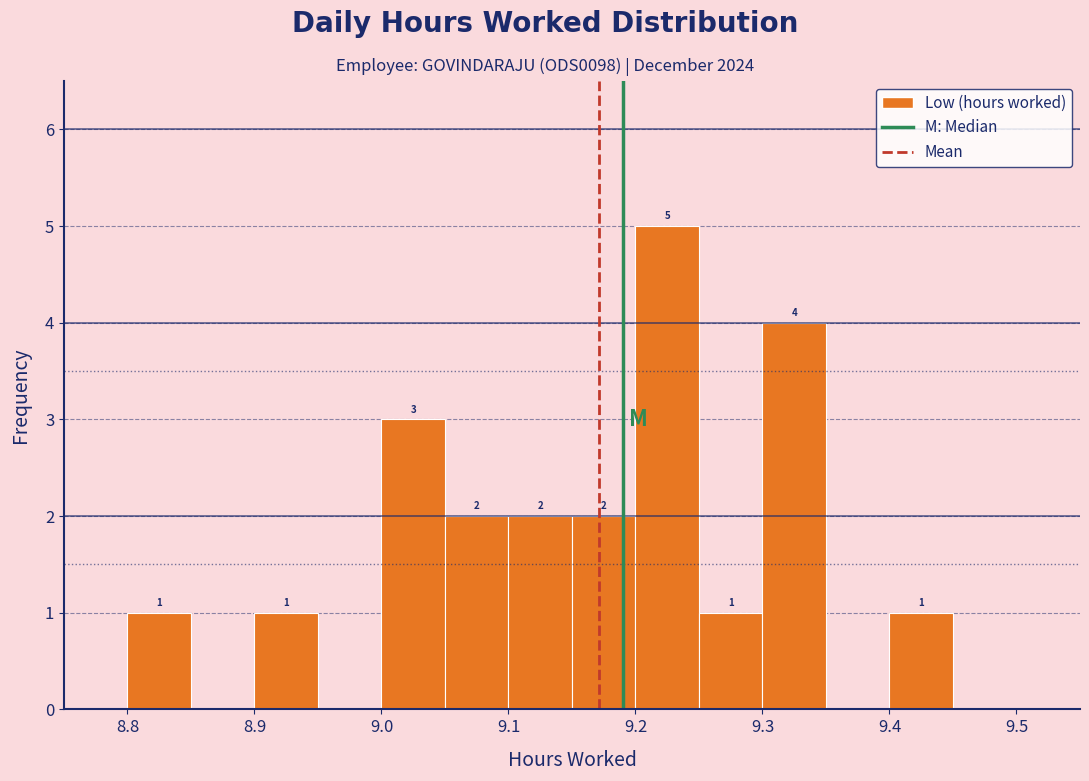

Which range on the x-axis has the tallest bar?

9.20 to 9.25